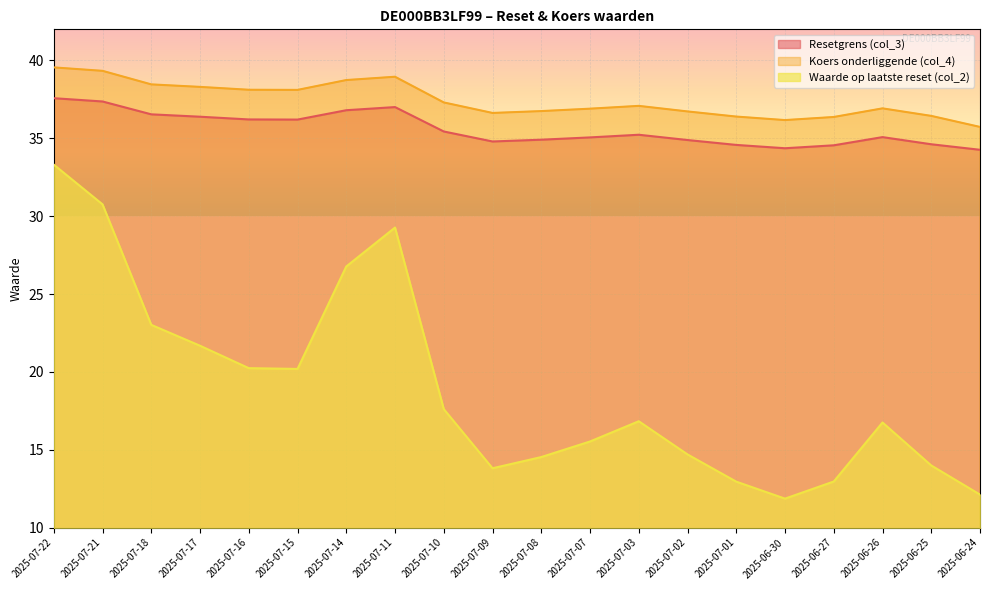

Where does the Koers onderliggende (col_4) series first go above 37?

2025-07-22